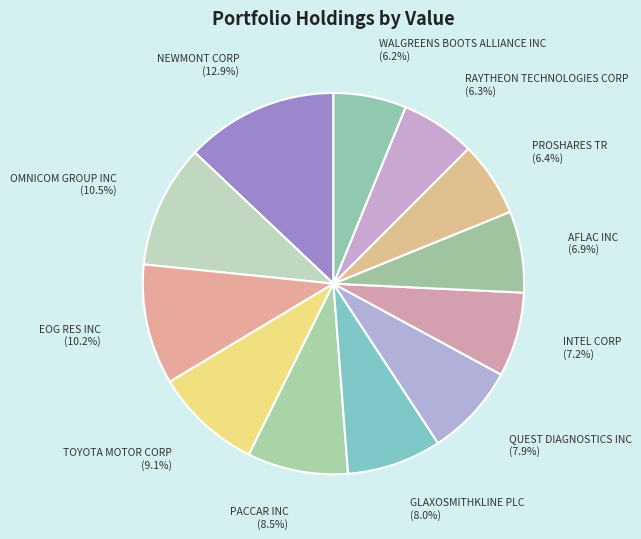

To the nearest percent, what is the combined percentage of TOYOTA MOTOR CORP and PACCAR INC?

18%